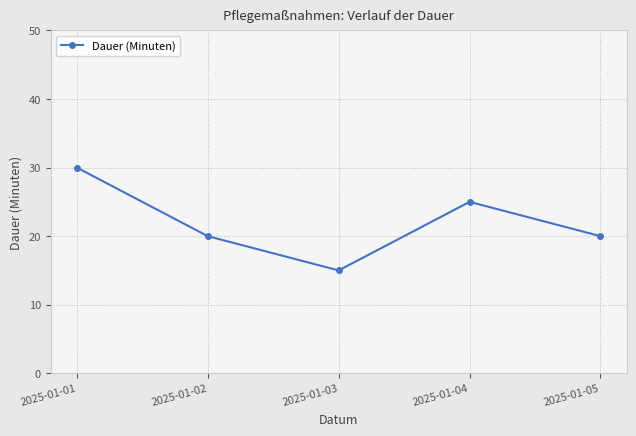

At which label does the data first exceed 20?

2025-01-01